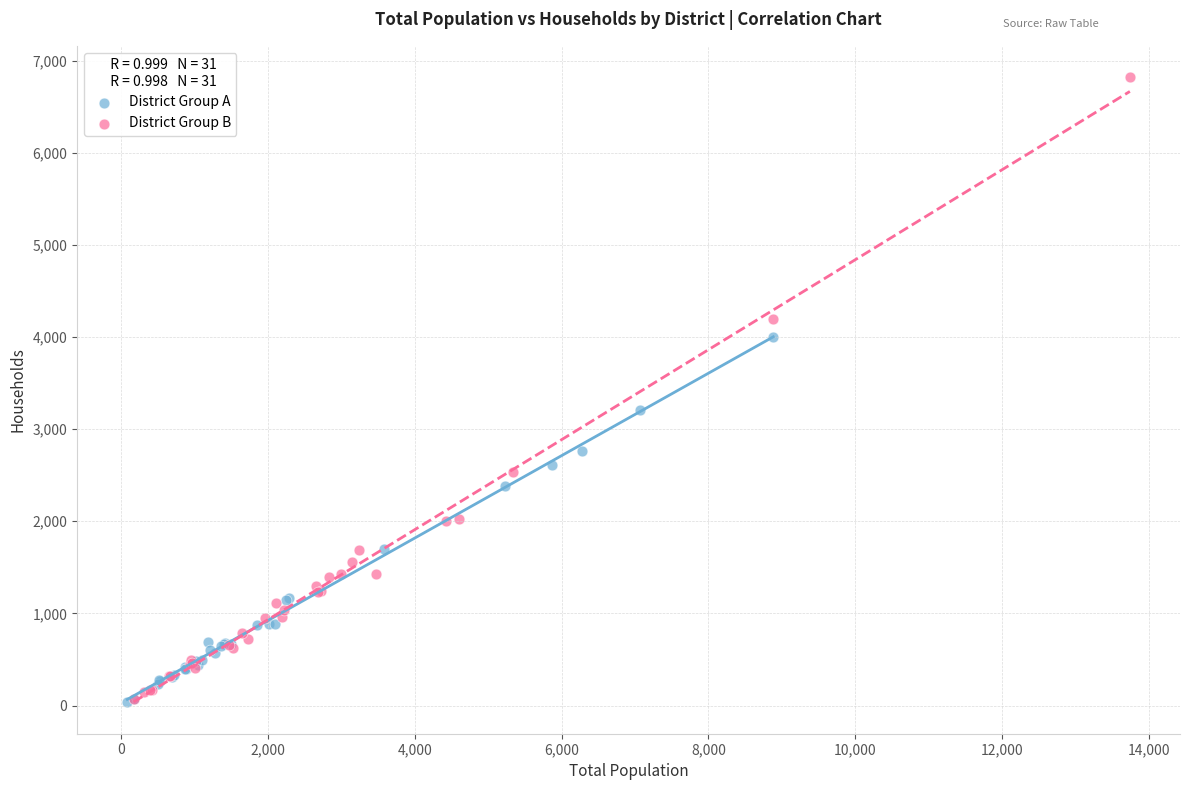

Which series has the widest spread of Y values?

District Group B